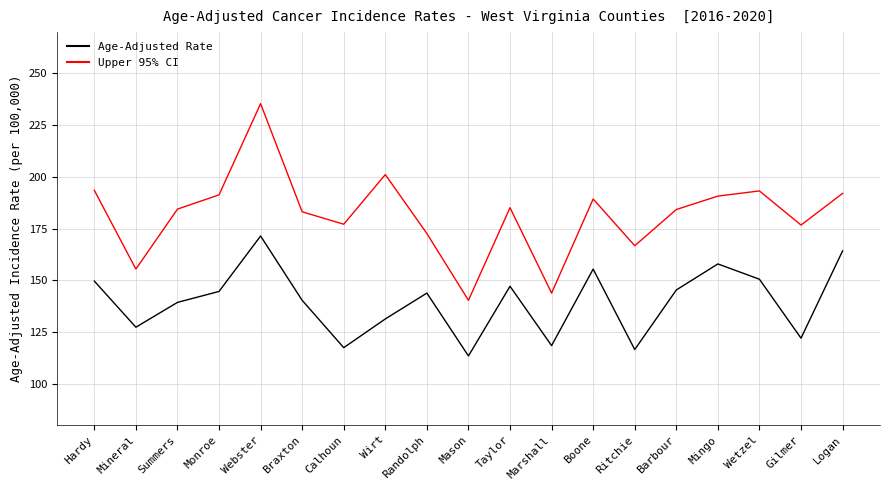

At which category is the sum across all series the highest?

Webster